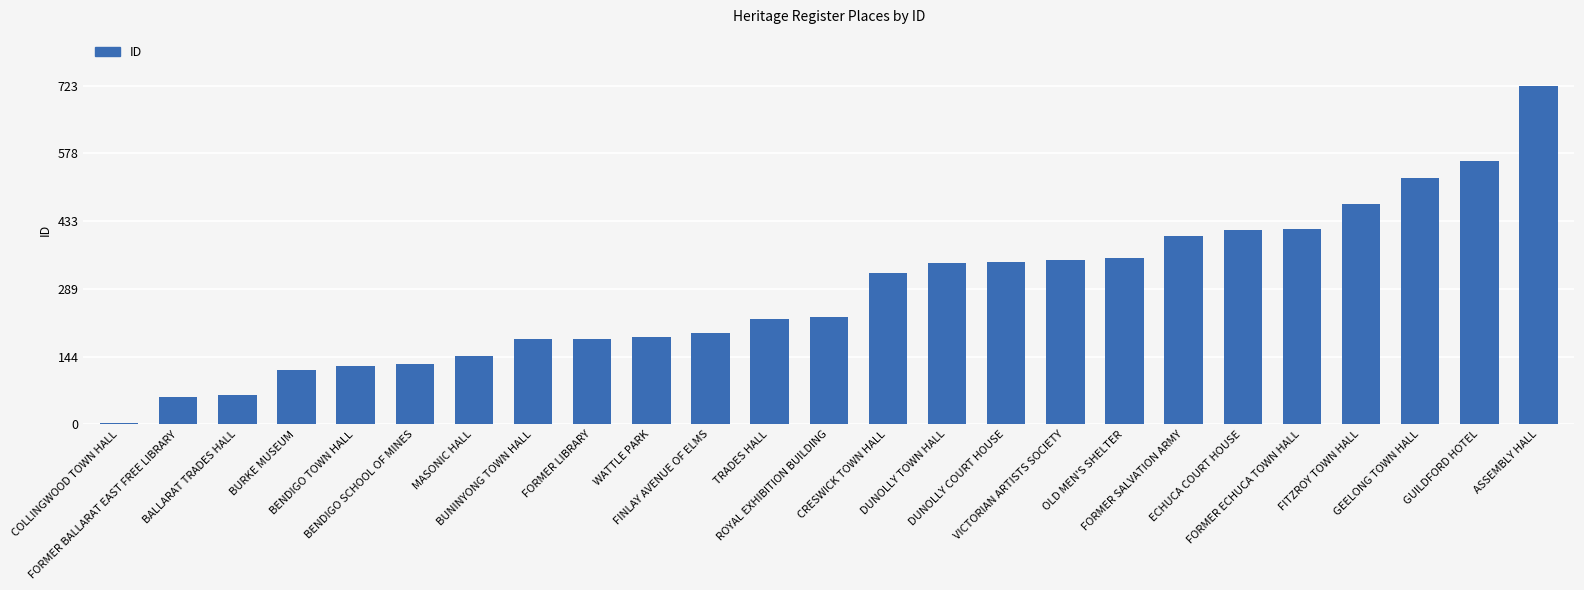

Does the chart contain stacked bars?

No